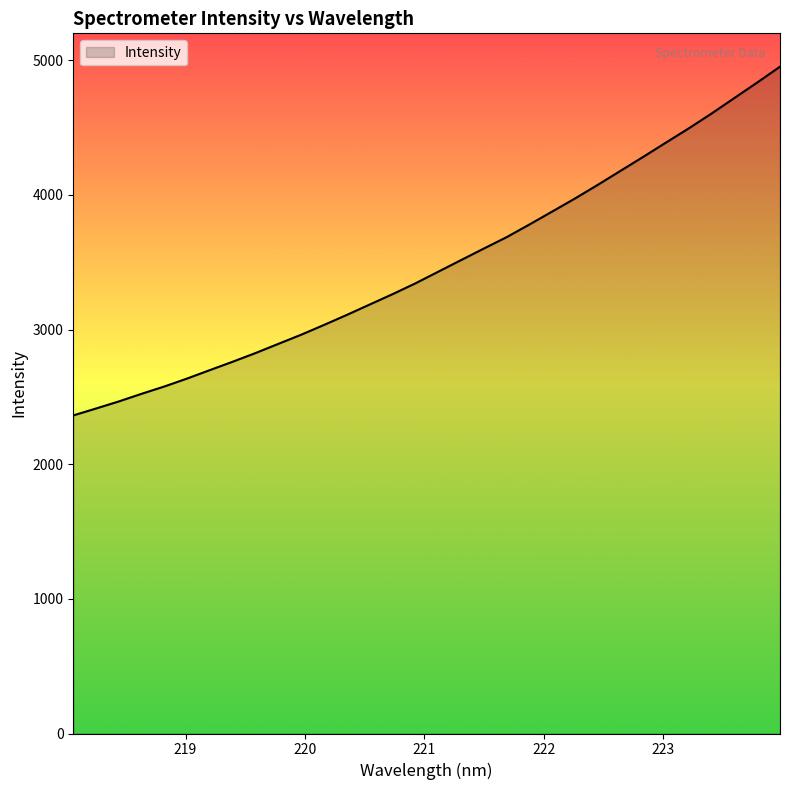

What is the greatest value displayed?

4951.9